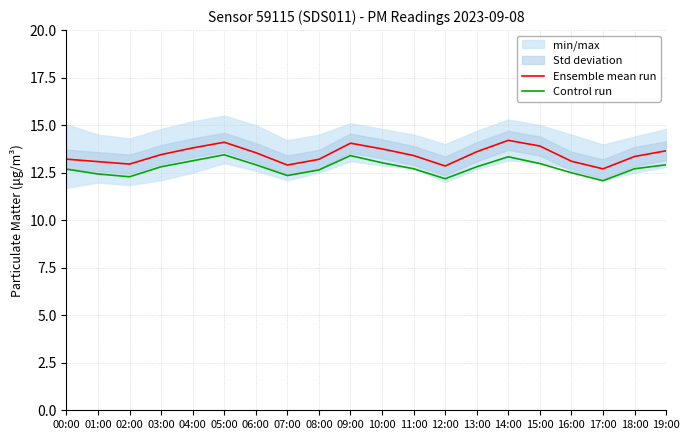

The value of Control run at 01:00 is 12.4. True or false?

True